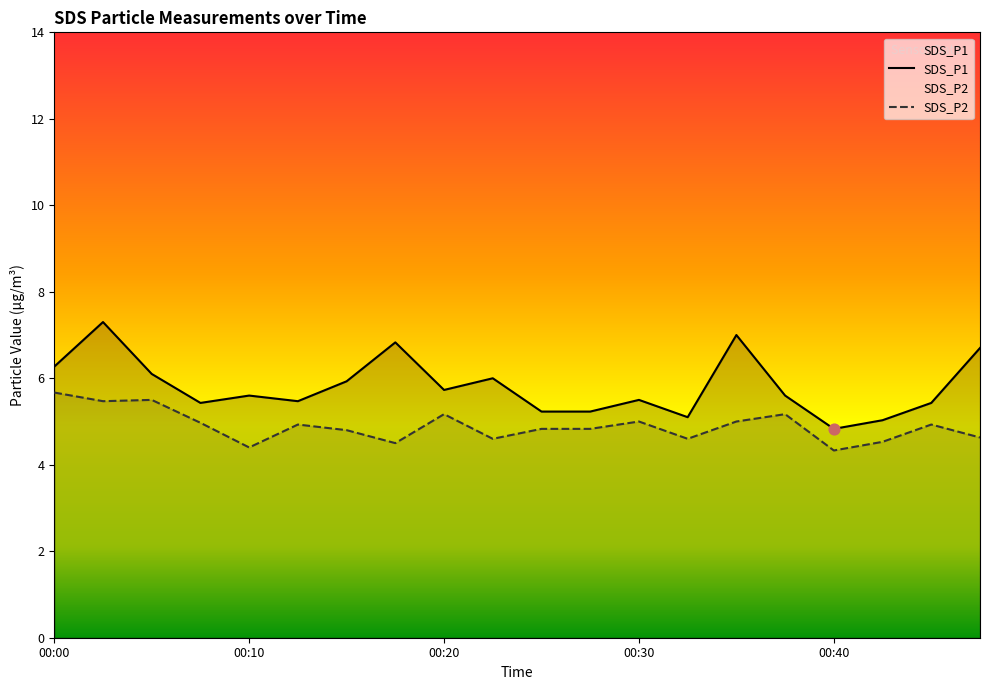

What is the total value across all series at 00:47?

11.3